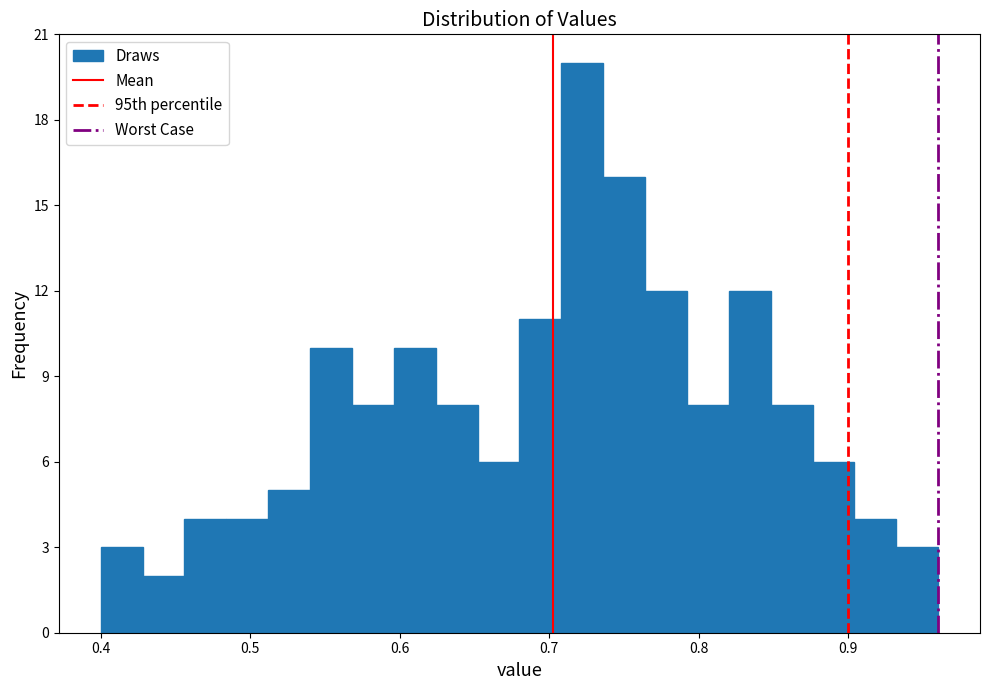

Read against the x-axis, roughly where is the centre of the tallest bar?

0.72